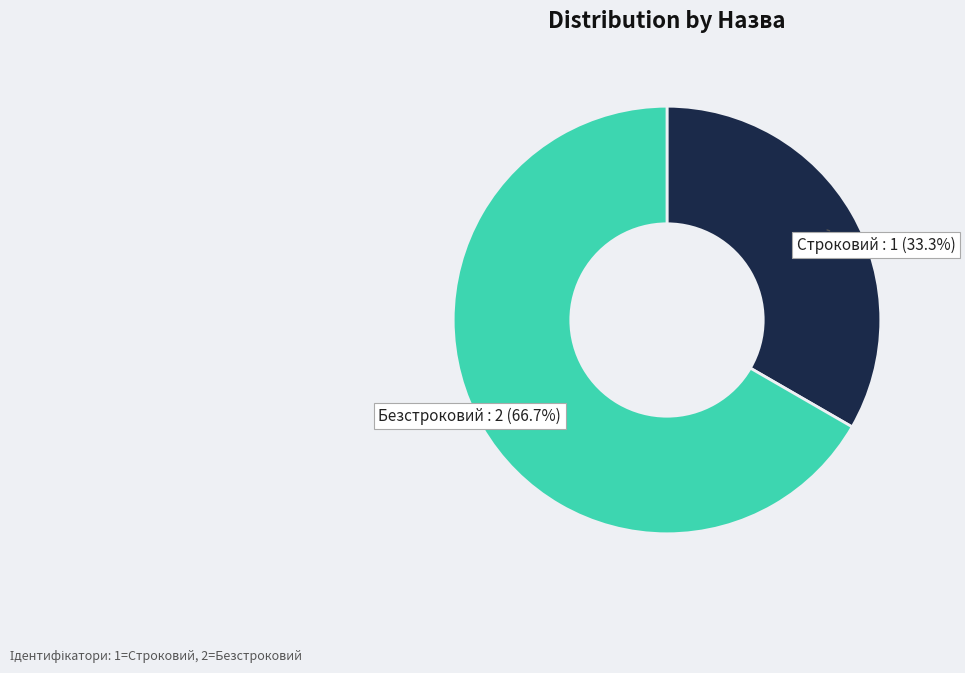

How many slices are in this pie chart?

2